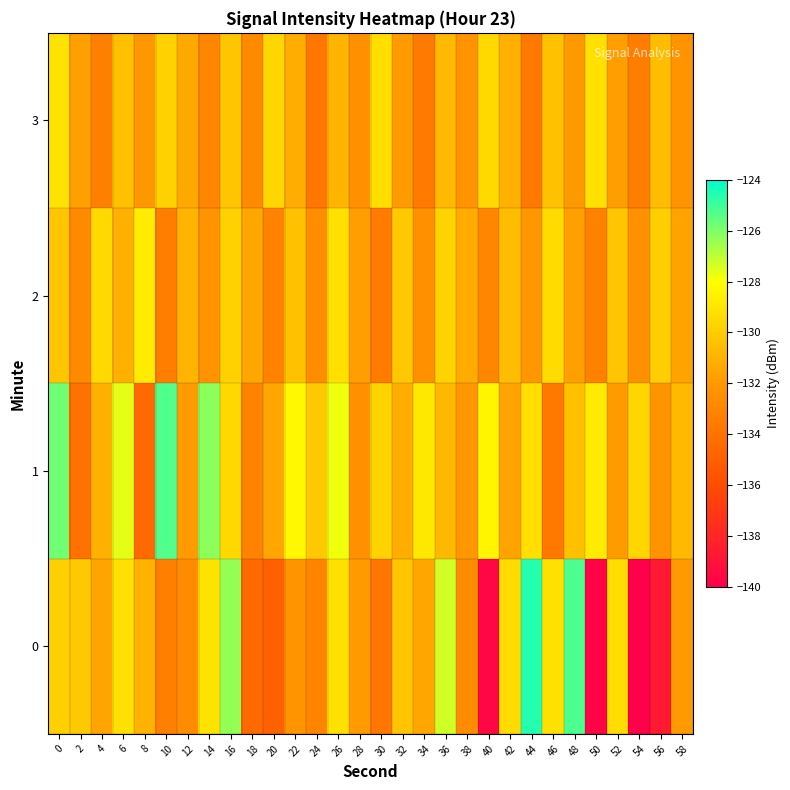

Which label corresponds to the largest value in the chart?

44